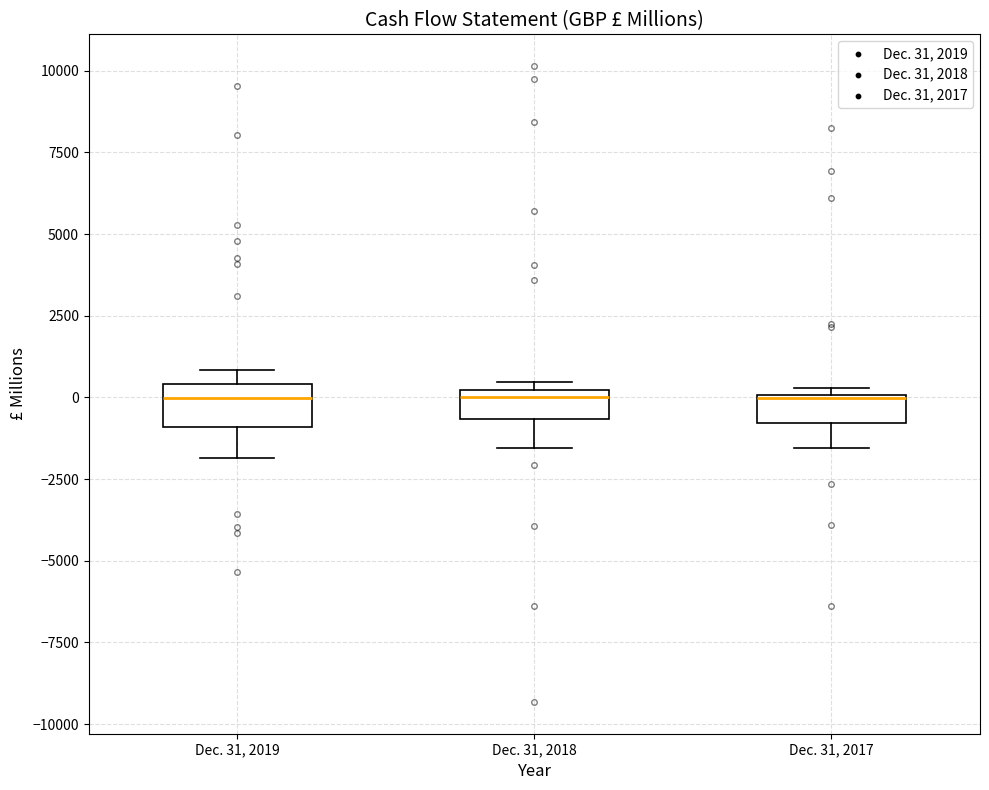

Where does the lower whisker of the box for Dec. 31, 2018 end on the y-axis? The values are not printed on the chart, so give them approximately, as read against the axis.

-1500